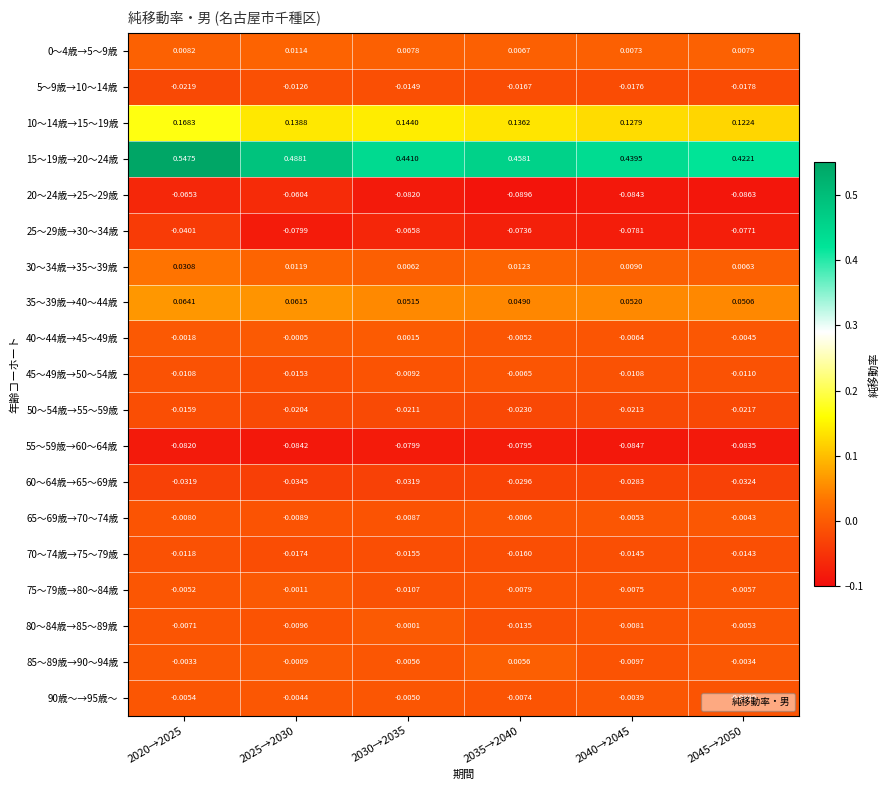

Which category has the lowest value across all series?

2035→2040